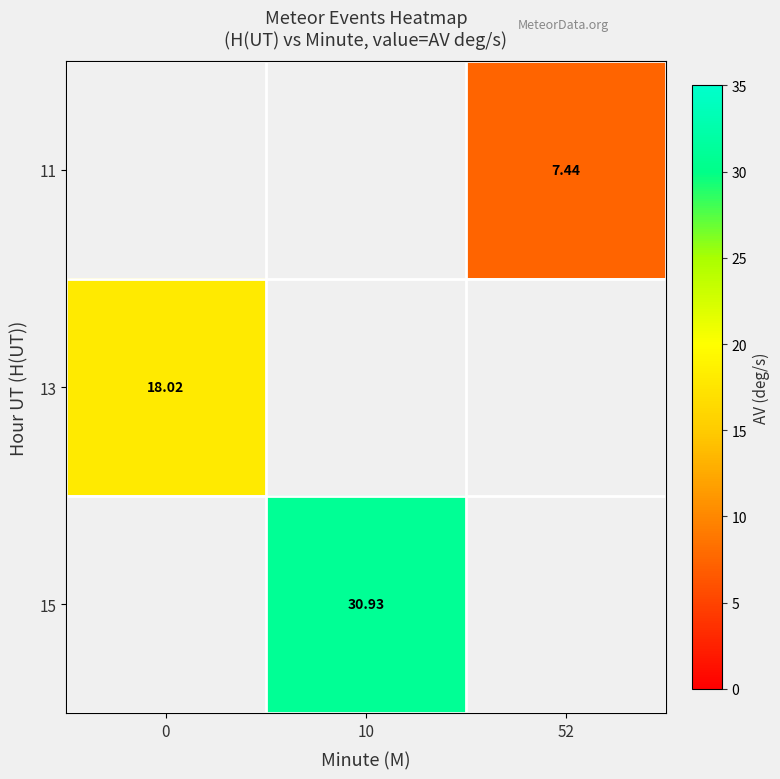

Which category has the highest value across all series?

10